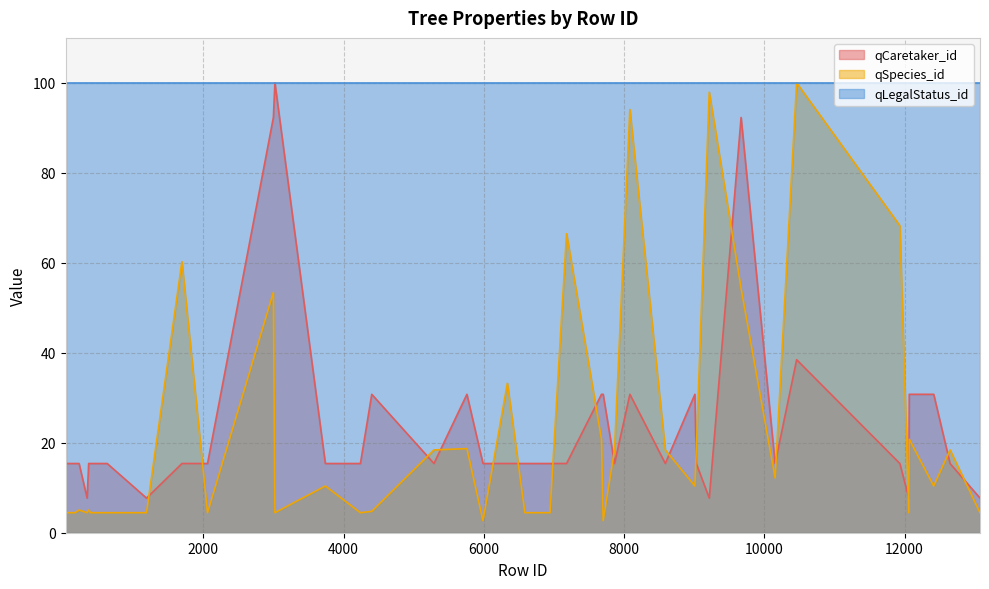

What value does the qCaretaker_id series have at 628?

15.4